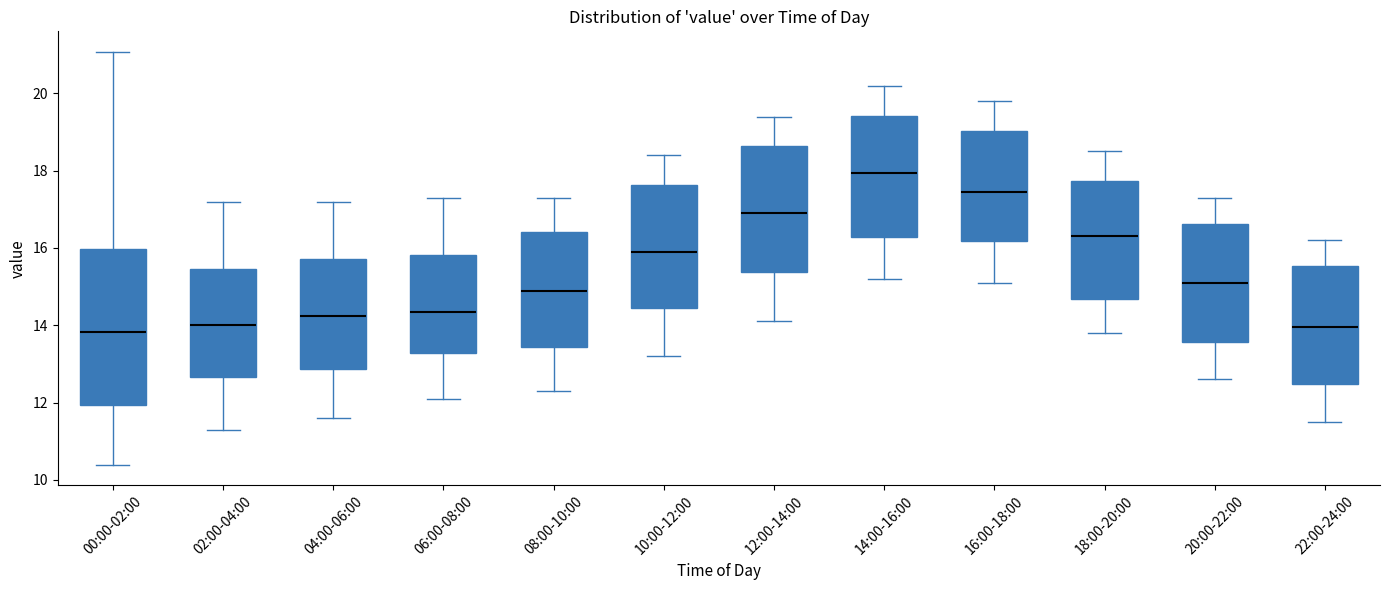

Reading left to right, transcribe this box plot: for each box, give where its median line is, the range the box spans, and where its two whiskers end, as read against the y-axis. The values are not printed on the chart, so give them approximately, as read against the axis.

00:00-02:00: median 13.8, box 12.0 to 16.0, whiskers 10.4 to 21.0
02:00-04:00: median 14.0, box 12.6 to 15.4, whiskers 11.4 to 17.2
04:00-06:00: median 14.2, box 12.8 to 15.8, whiskers 11.6 to 17.2
06:00-08:00: median 14.4, box 13.2 to 15.8, whiskers 12.2 to 17.4
08:00-10:00: median 15.0, box 13.4 to 16.4, whiskers 12.4 to 17.4
10:00-12:00: median 16.0, box 14.4 to 17.6, whiskers 13.2 to 18.4
12:00-14:00: median 17.0, box 15.4 to 18.6, whiskers 14.2 to 19.4
14:00-16:00: median 18.0, box 16.2 to 19.4, whiskers 15.2 to 20.2
16:00-18:00: median 17.4, box 16.2 to 19.0, whiskers 15.2 to 19.8
18:00-20:00: median 16.4, box 14.6 to 17.8, whiskers 13.8 to 18.6
20:00-22:00: median 15.2, box 13.6 to 16.6, whiskers 12.6 to 17.4
22:00-24:00: median 14.0, box 12.4 to 15.6, whiskers 11.6 to 16.2